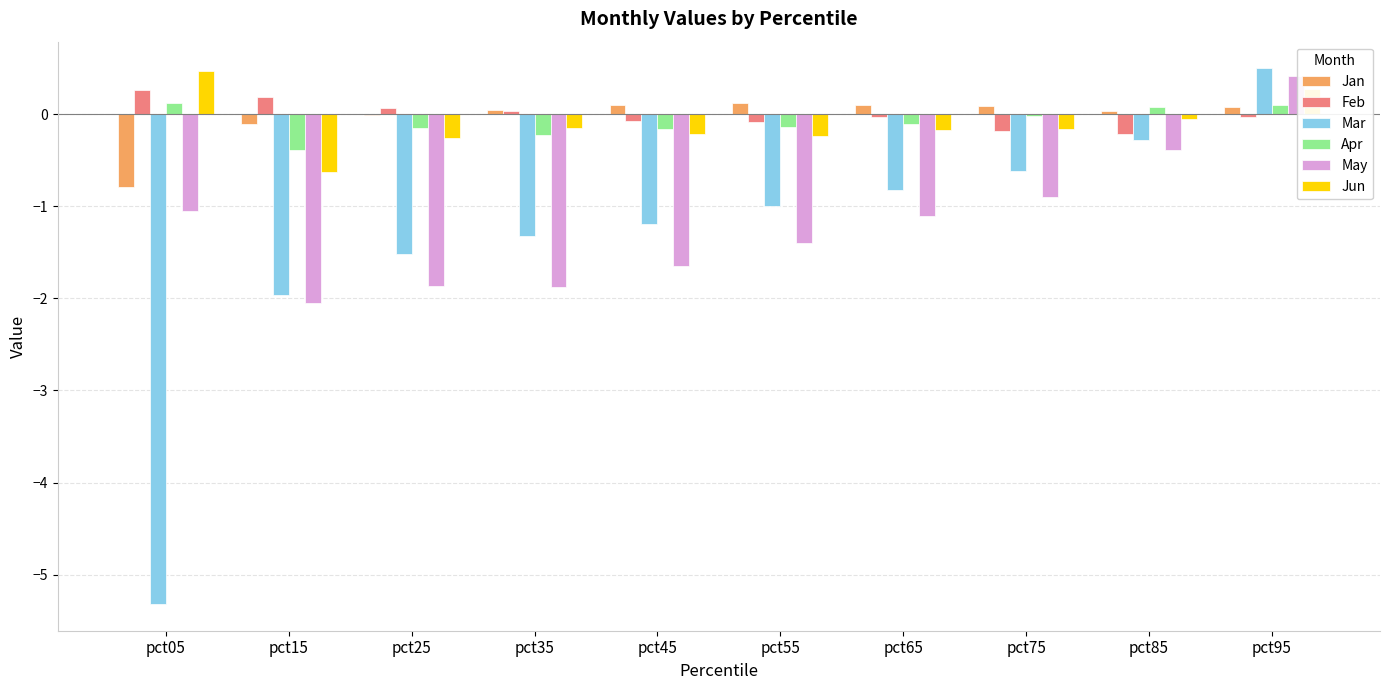

Between pct35 and pct95, which series saw the biggest shift?

May